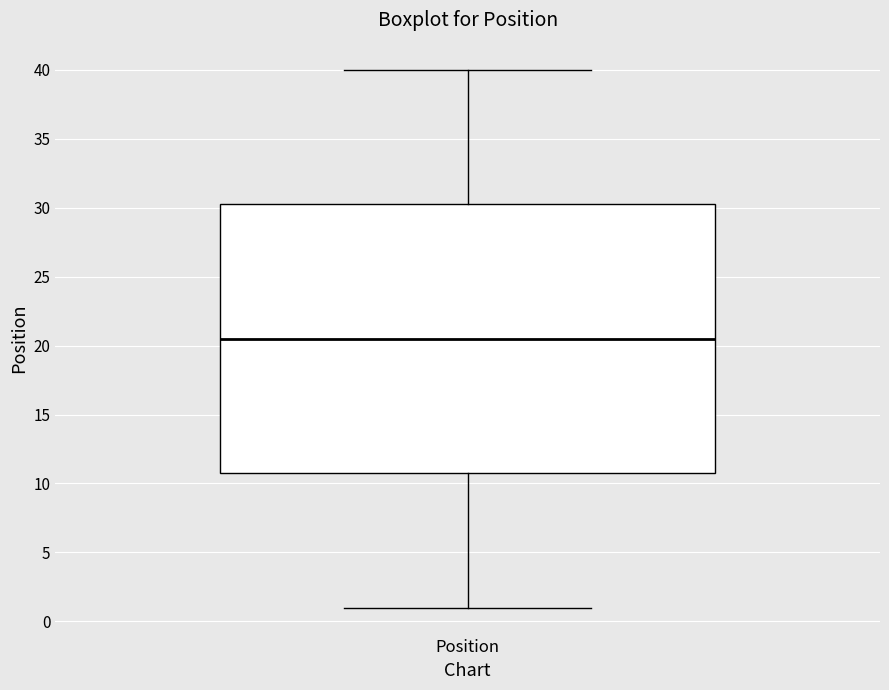

Read this box plot against the y-axis: the position of the median line, the range covered by the box, and the ends of both whiskers. The values are not printed on the chart, so give them approximately, as read against the axis.

median 20.5, box 11.0 to 30.5, whiskers 1.0 to 40.0